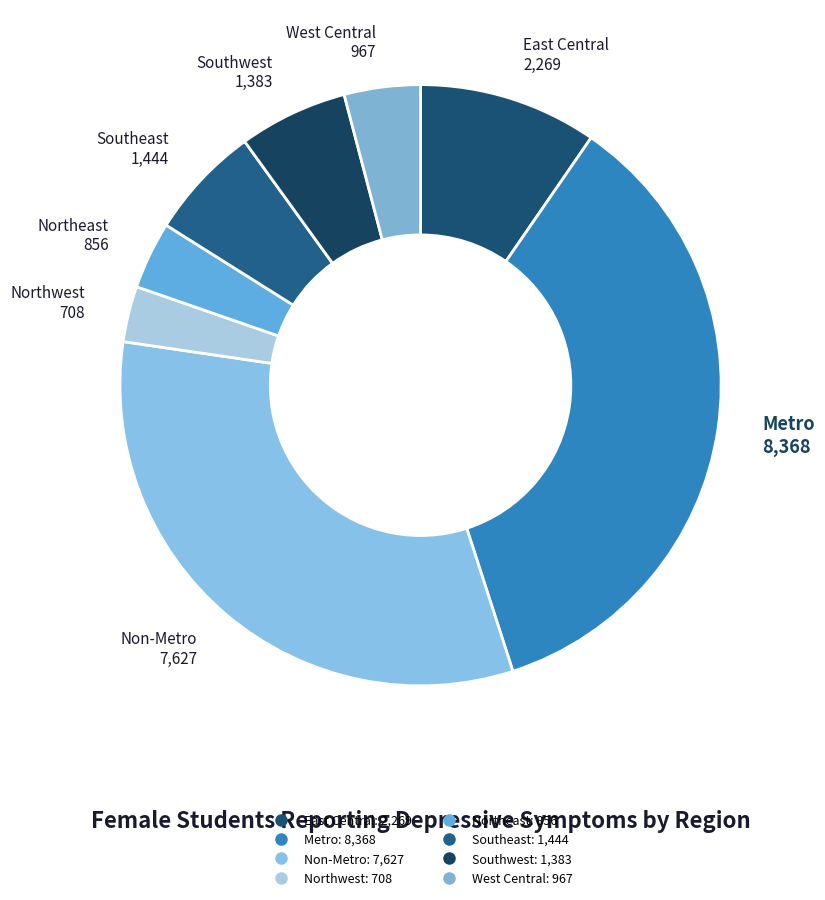

How many slices are in this pie chart?

8